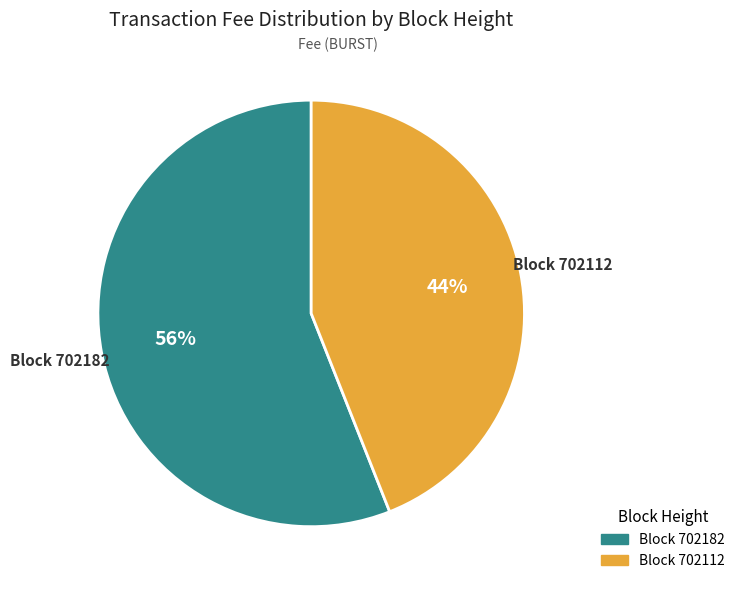

Is there a majority slice in this chart?

Yes